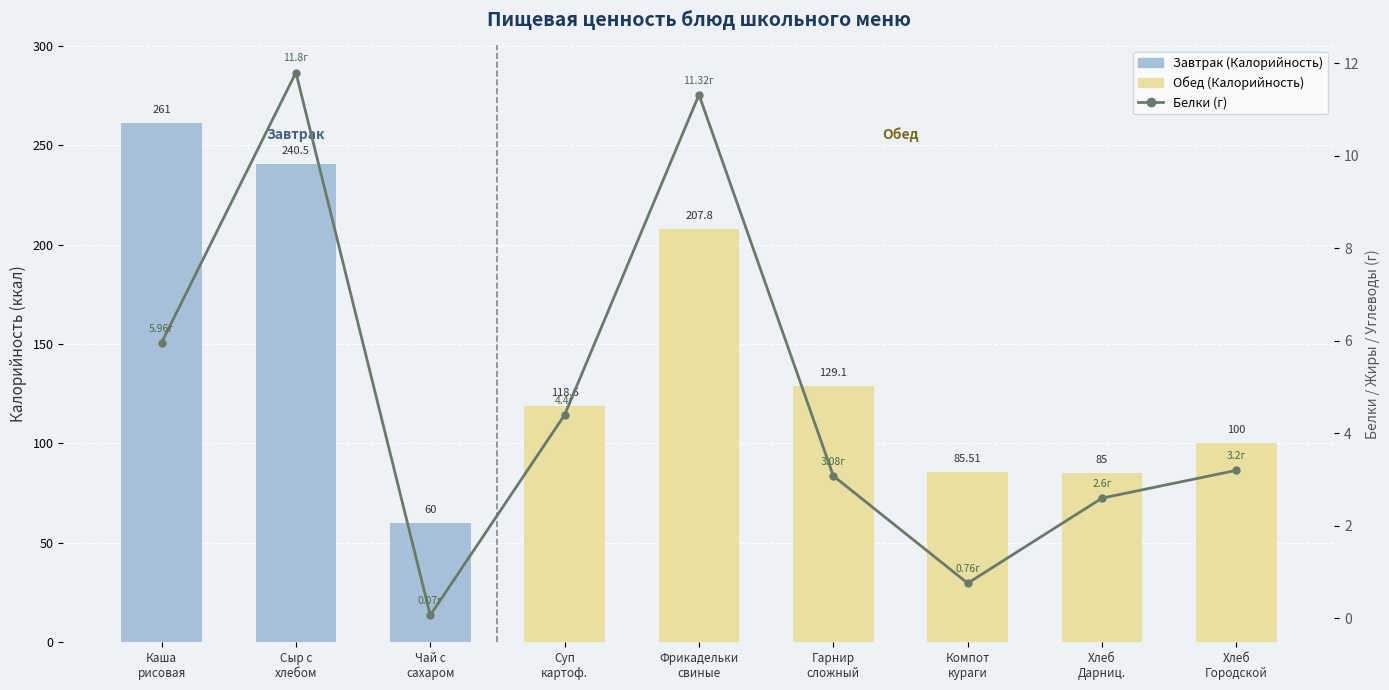

How many distinct data groups are displayed?

2